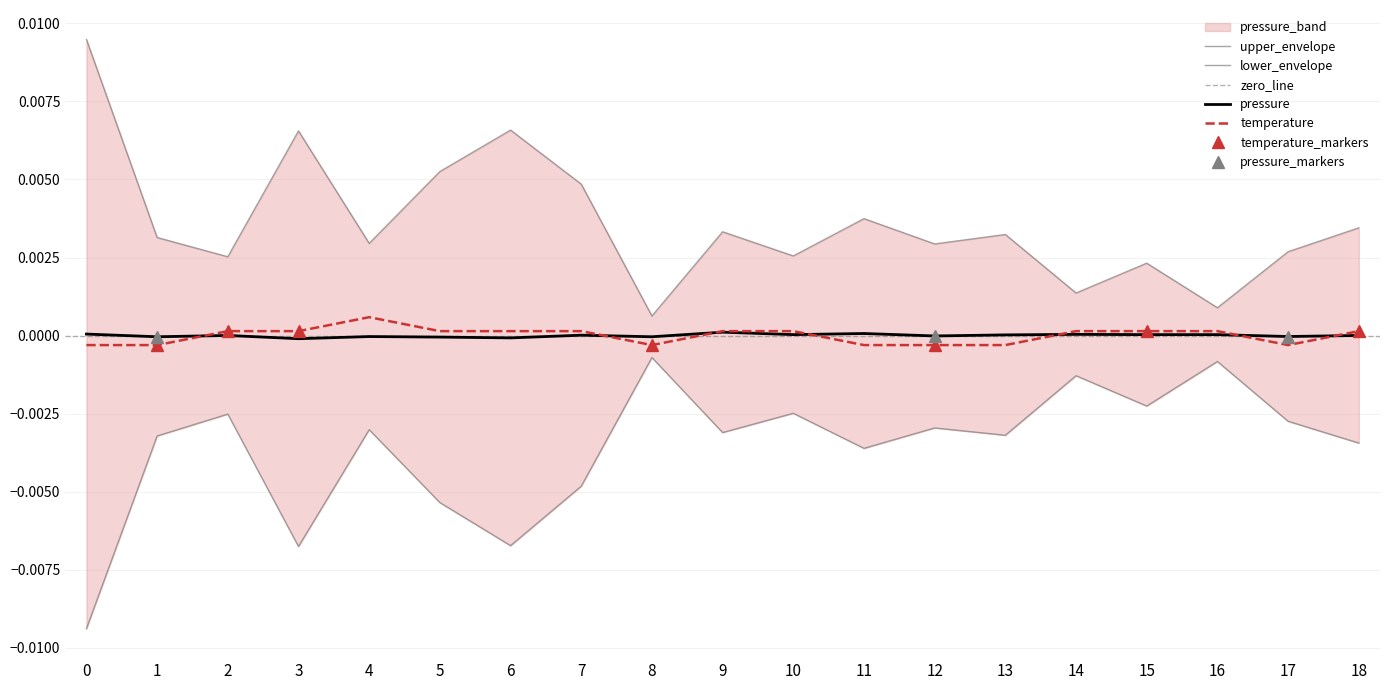

At which category does the chart reach its peak across all series?

4